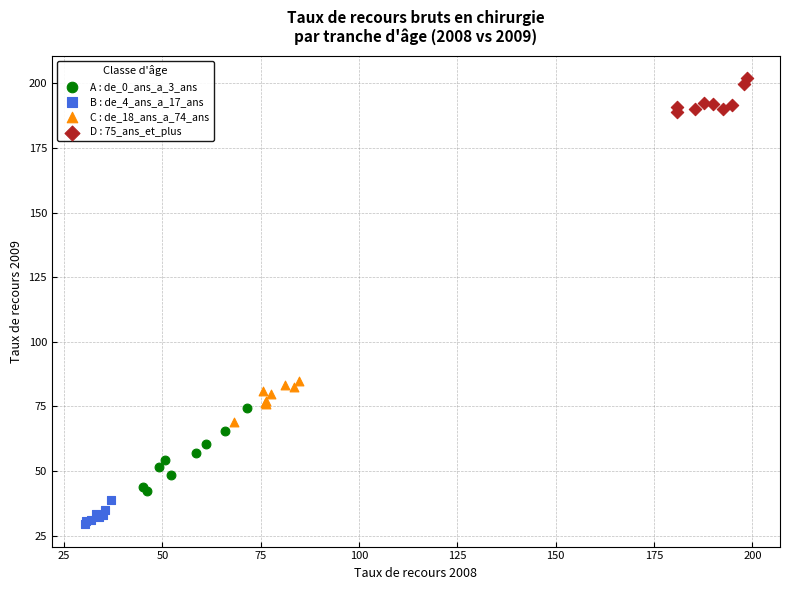

Which series reaches the minimum Y coordinate?

B : de_4_ans_a_17_ans